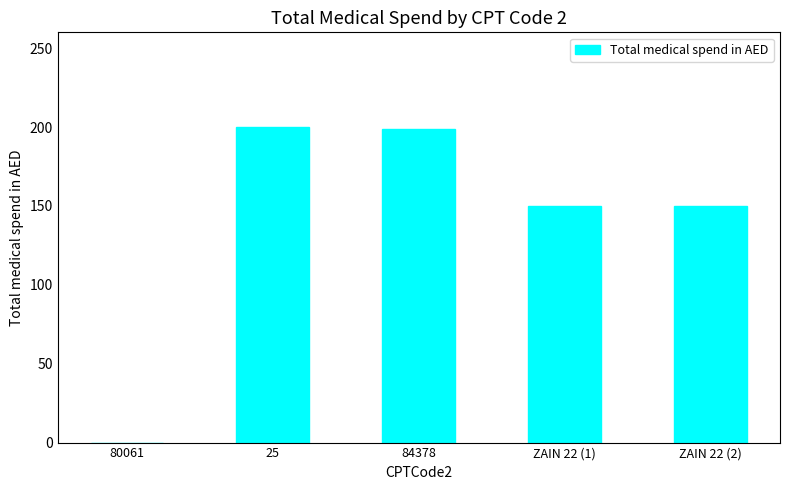

How many values are above zero?

4